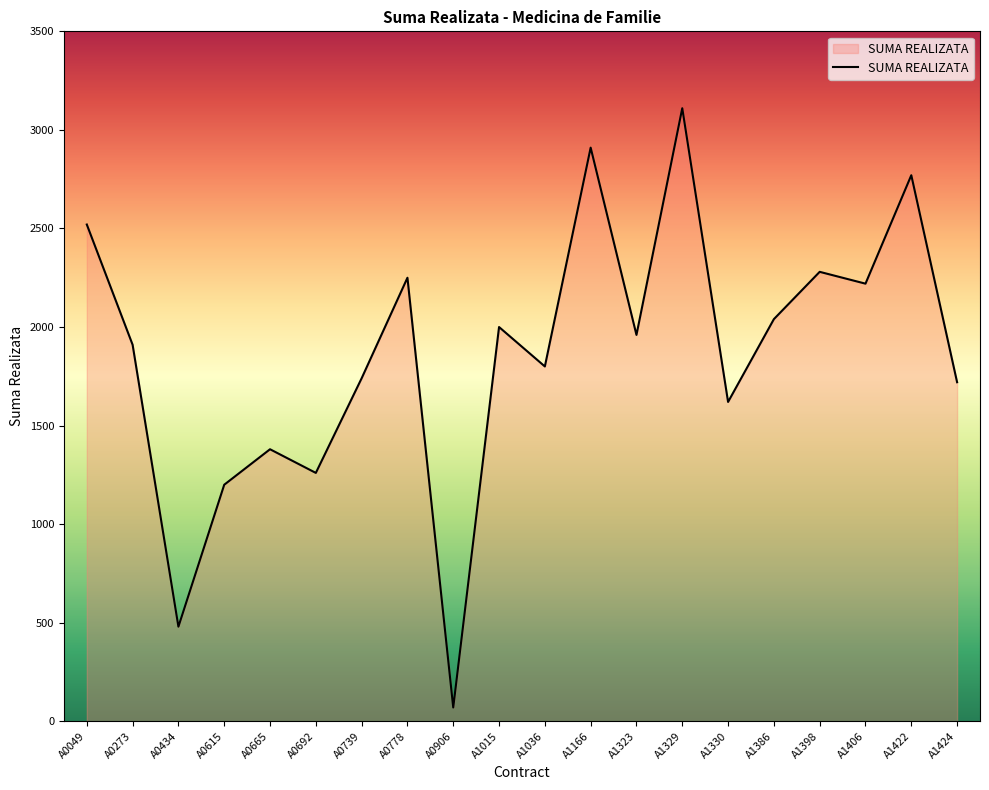

What is the sum of the values at A0434 and A1398?

2760